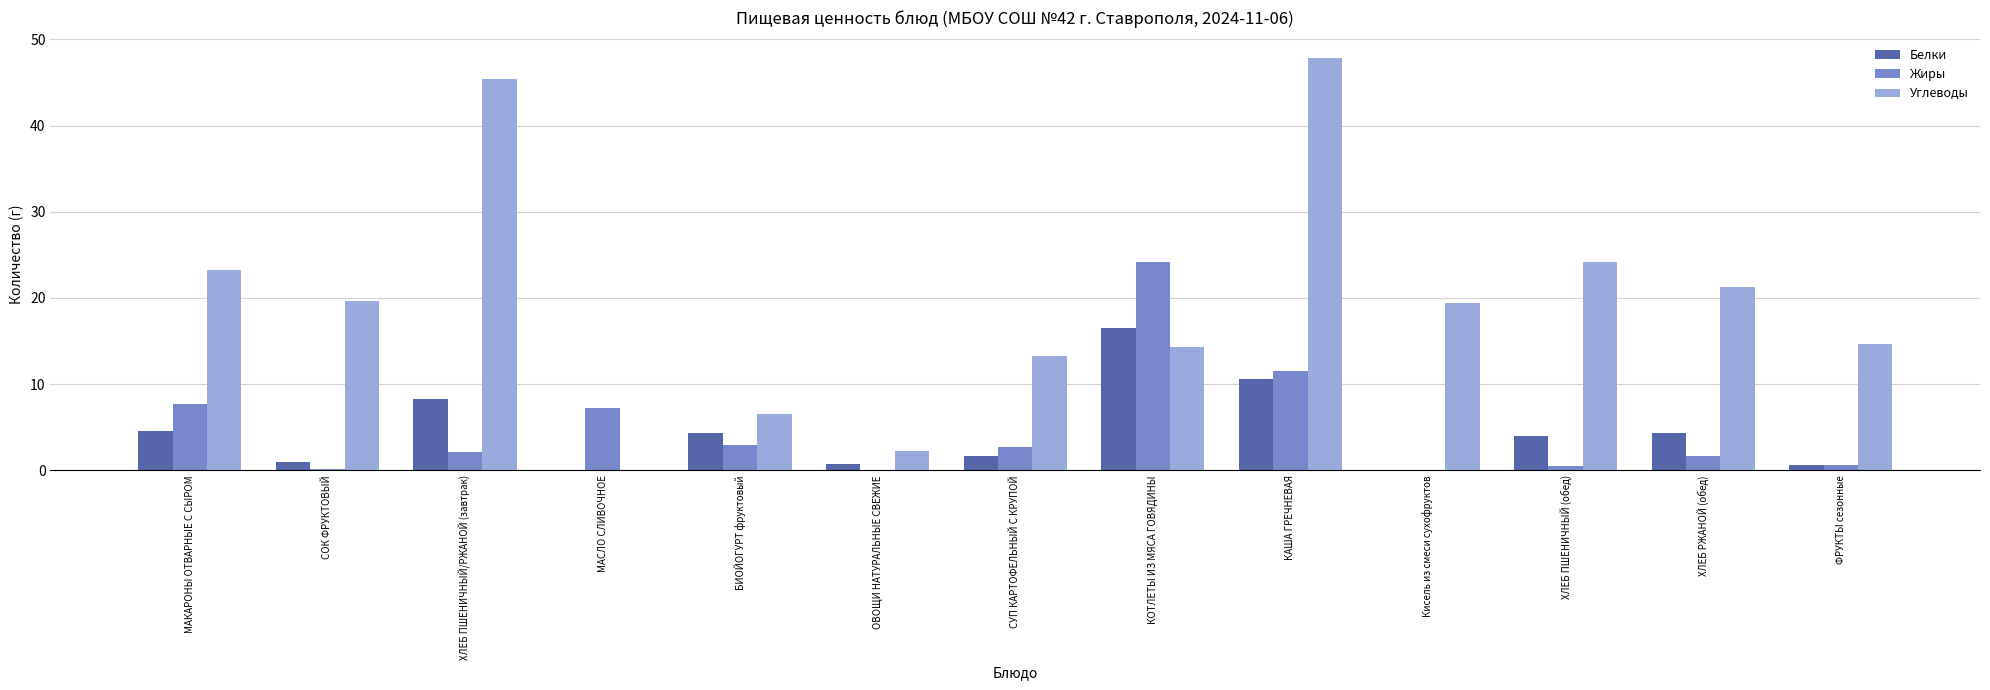

Is it true that Жиры equals 11.4 at КОТЛЕТЫ ИЗ МЯСА ГОВЯДИНЫ?

False